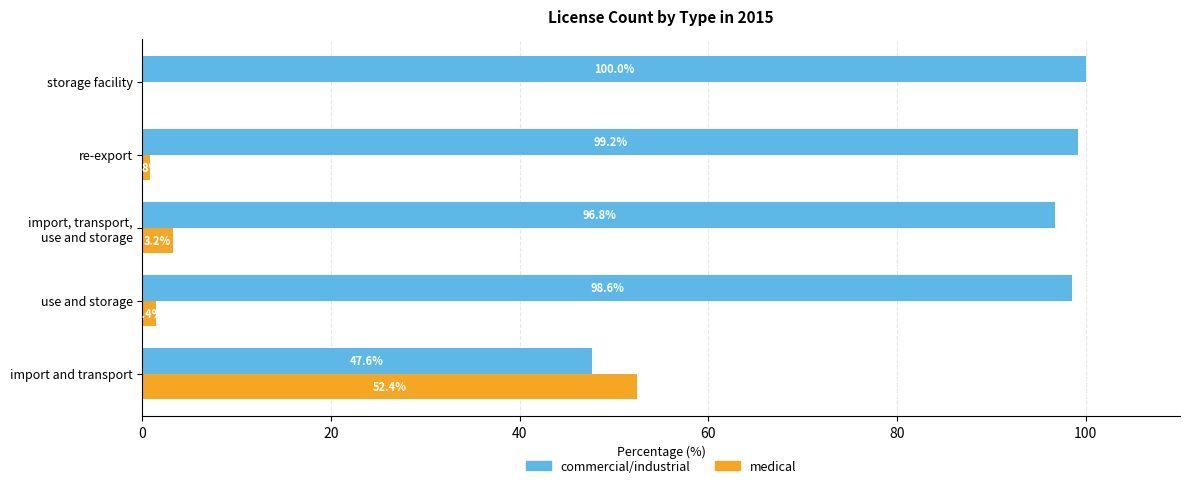

Which series has the largest total across all categories?

commercial/industrial